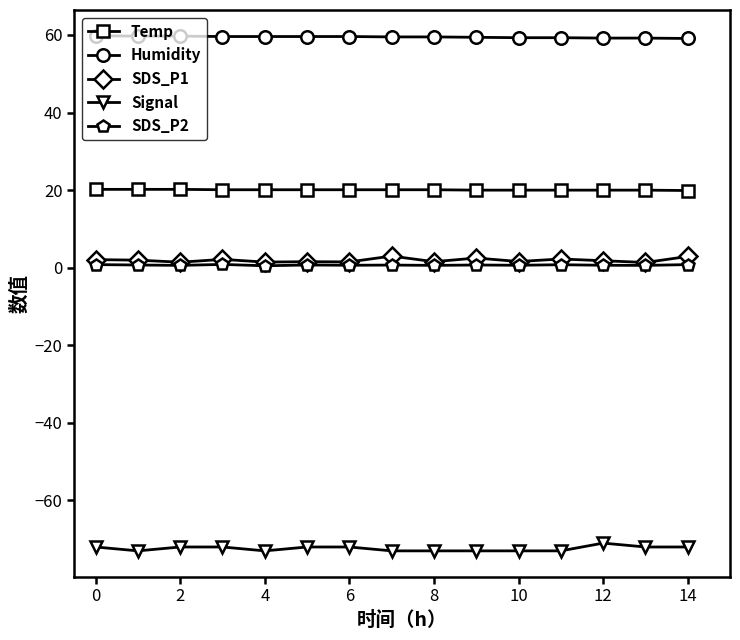

True or false: SDS_P1 has more than 0 interior local peaks.

True